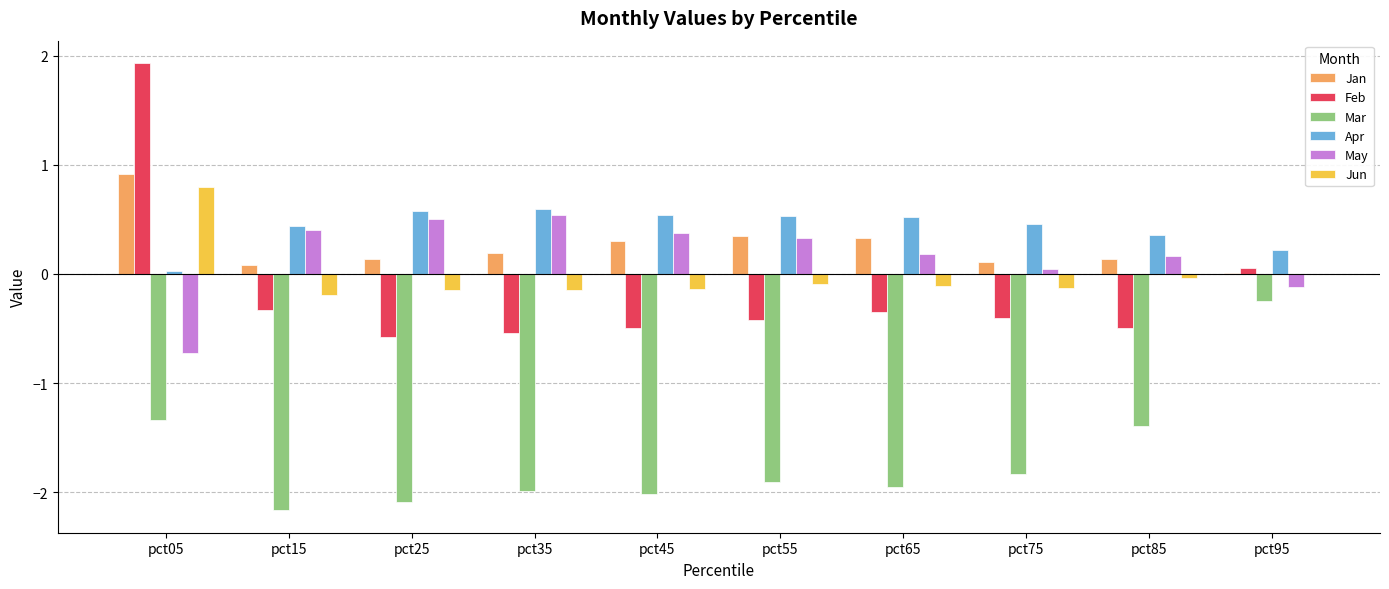

How many data points in Feb are above 0?

2